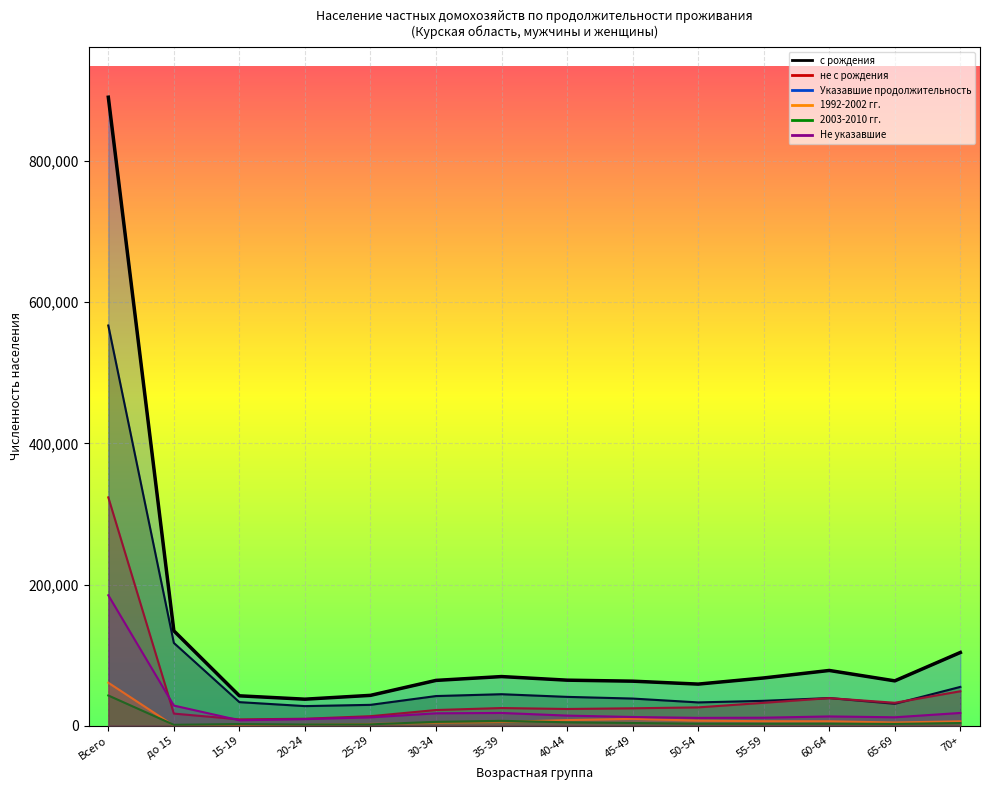

Which category has the highest value across all series?

Всего